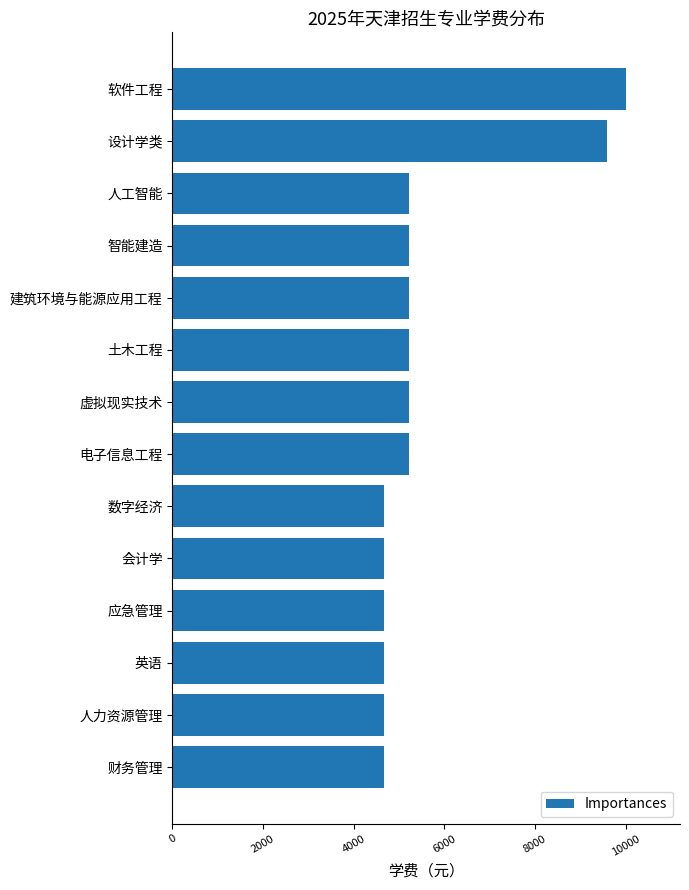

What is the difference between the second highest and minimum values?

4940